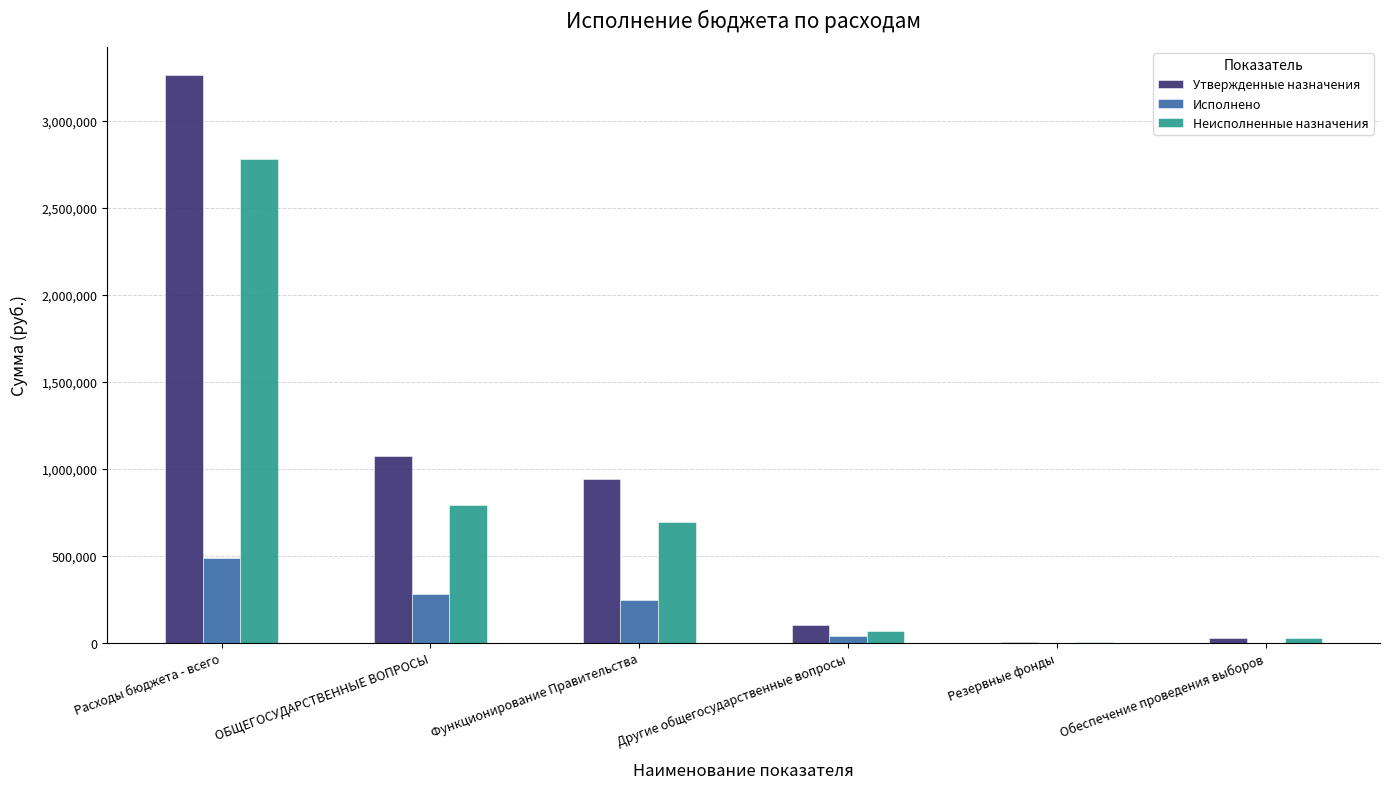

The Неисполненные назначения series shows 695821.3 at Функционирование Правительства. True or false?

True